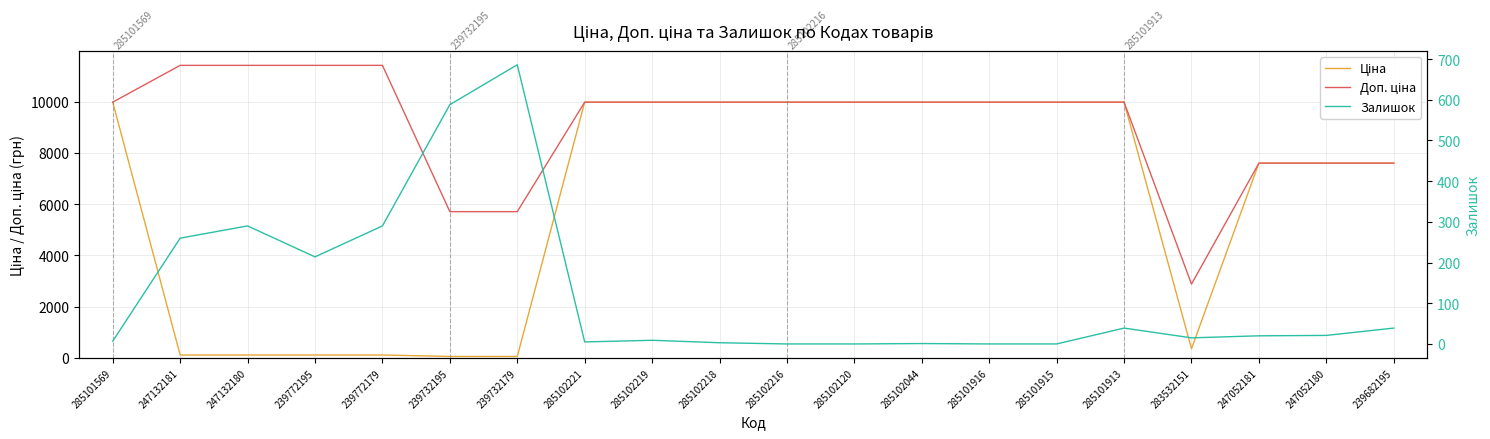

Which category has the lowest value across all series?

285102216